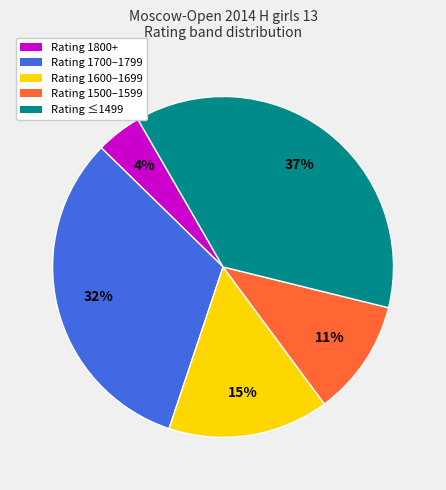

Is there any slice that represents more than half of the pie?

No